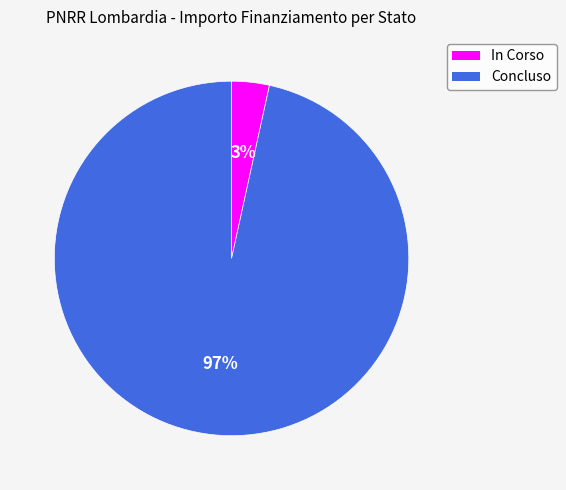

Between Concluso and In Corso, which is larger?

Concluso